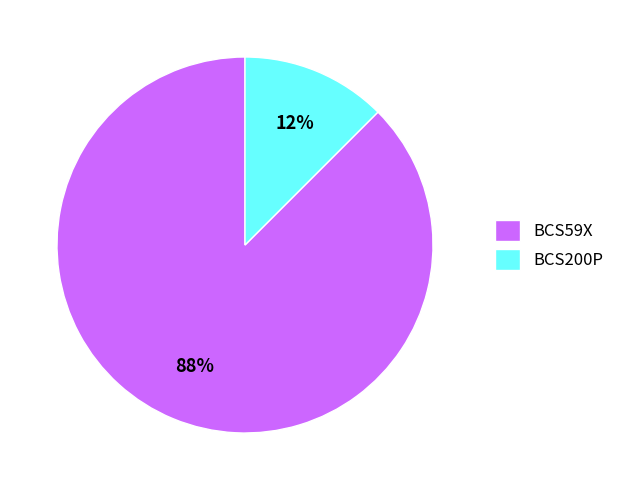

To the nearest percent, what is the average slice percentage?

50%